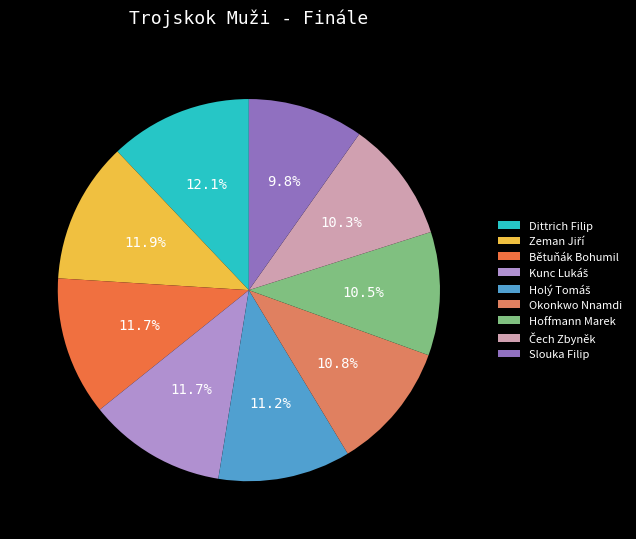

Which slice is the smallest?

Slouka Filip